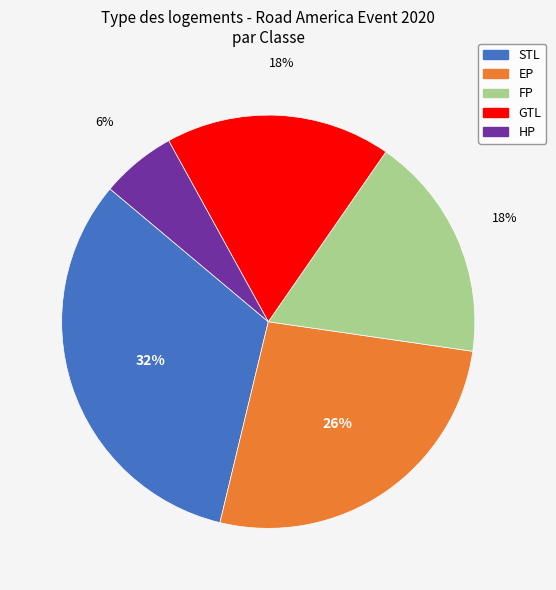

Which category has the smallest portion of the pie?

HP